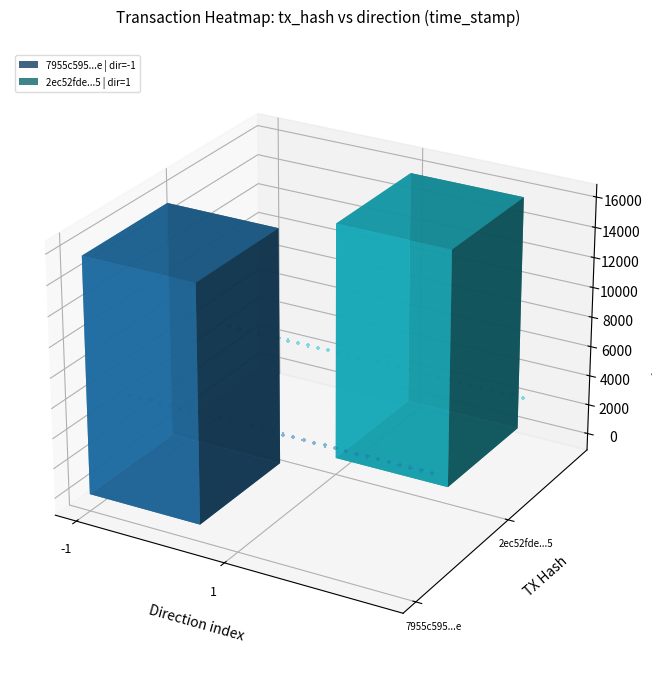

Reading left to right, what are all the values shown in this chart?

scatter_7955c595...e: -0.0	-0.0	-0.0	-0.0	-0.0	-0.0	-0.0	-0.0	-0.0	-0.0	-0.0	-0.0	-0.0	-0.0	-0.0	-0.0	-0.0	-0.0	-0.0	-0.0	-0.0	-0.0	-0.0	-0.0	-0.0	-0.0	-0.0	-0.0	-0.0	-0.0
scatter_2ec52fde...5: 0.0	0.0	0.0	0.0	0.0	0.0	0.0	0.0	0.0	0.0	-0.0	-0.0	-0.0	-0.0	-0.0	-0.0	-0.0	-0.0	-0.0	-0.0	-0.0	-0.0	-0.0	-0.0	-0.0	-0.0	-0.0	-0.0	-0.0	-0.0